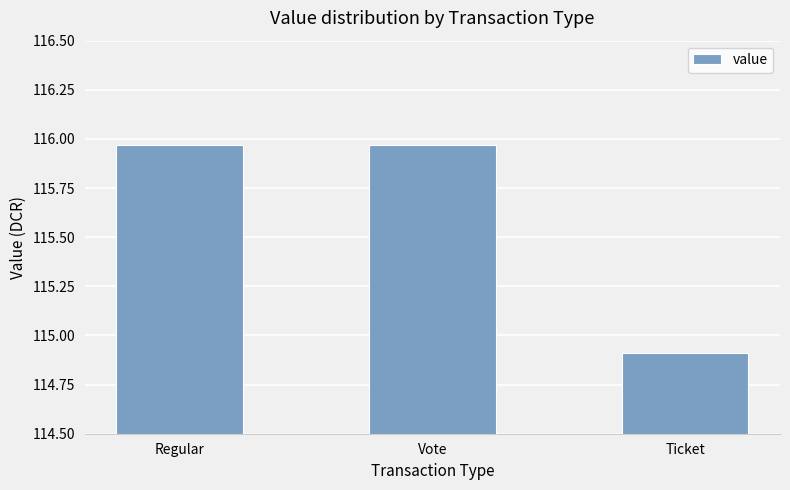

What is the sum of all values?

346.8